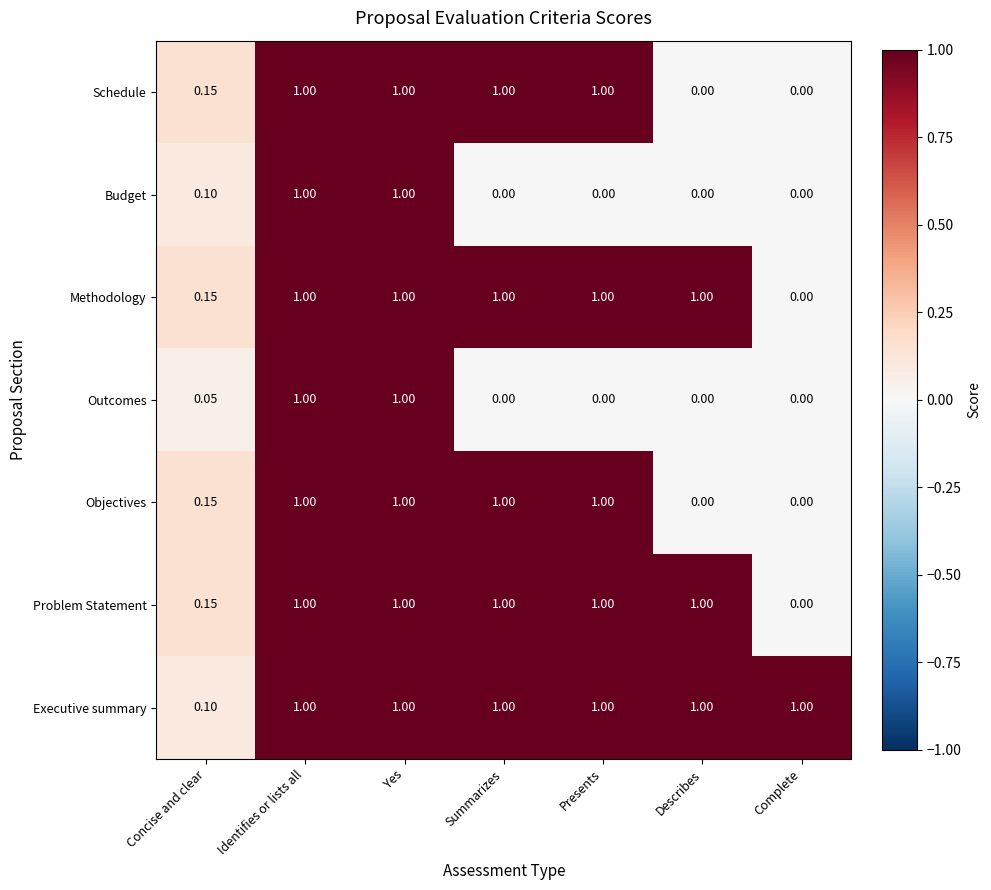

Which series changed the most between Concise and clear and Summarizes?

Executive summary